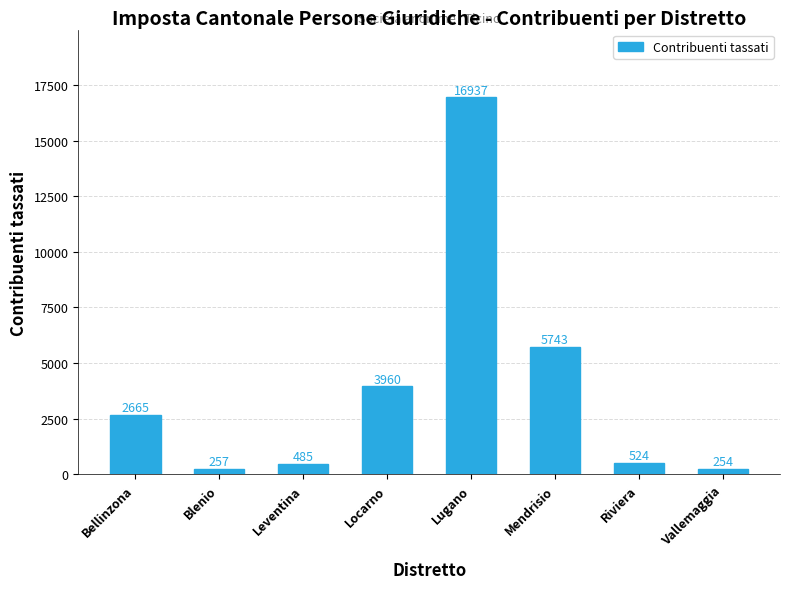

List the labels in order of value, largest first.

Lugano, Mendrisio, Locarno, Bellinzona, Riviera, Leventina, Blenio, Vallemaggia